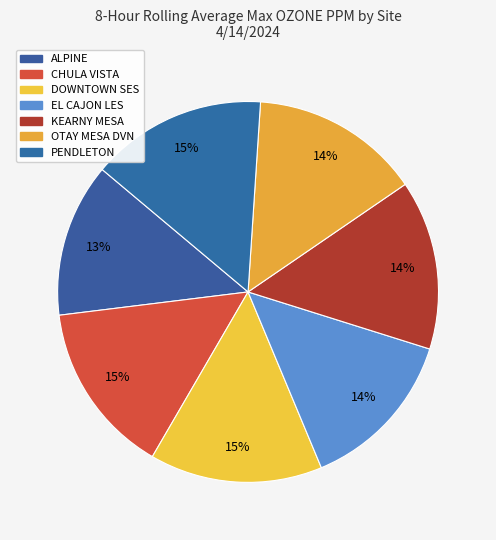

Is it true that OTAY MESA DVN is 14% of the pie?

True